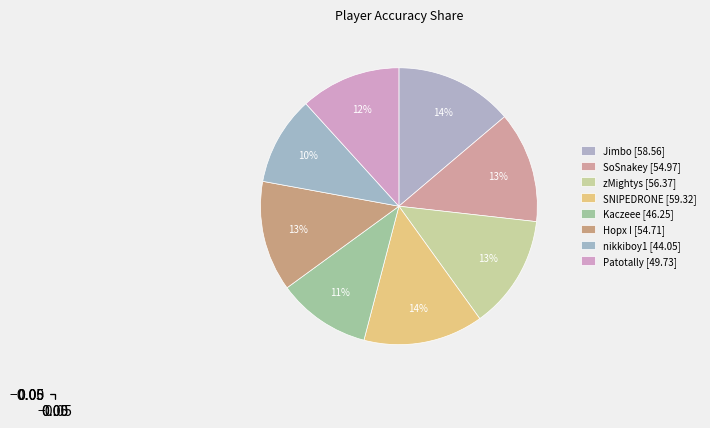

What percentage do SNlPEDRONE and zMightys together represent?

27.3%